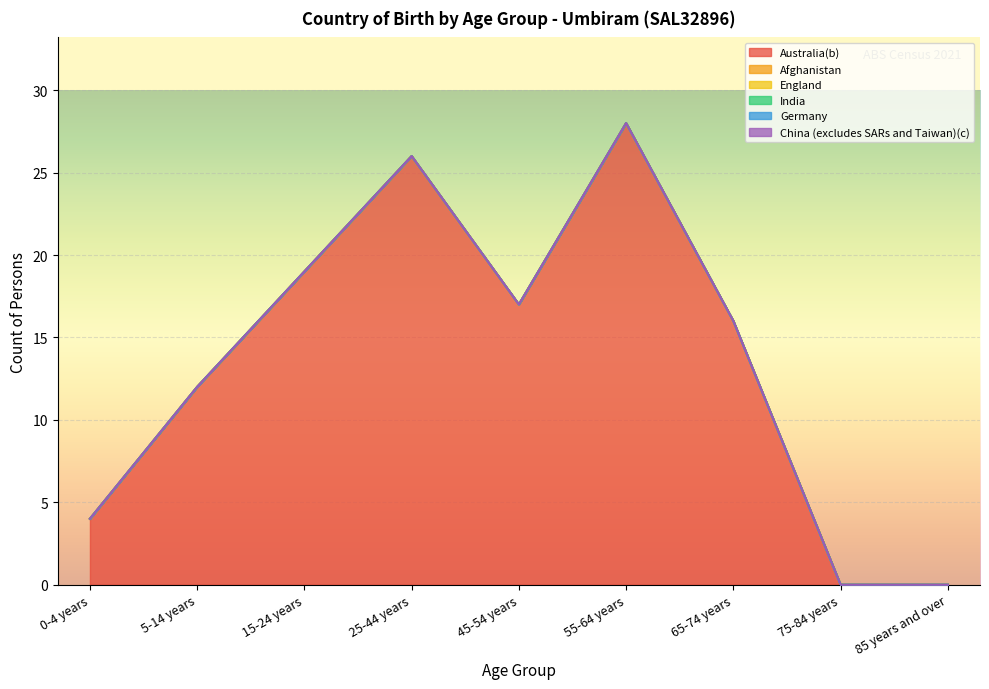

Which series changed the most between 25-44 years and 65-74 years?

Australia(b)